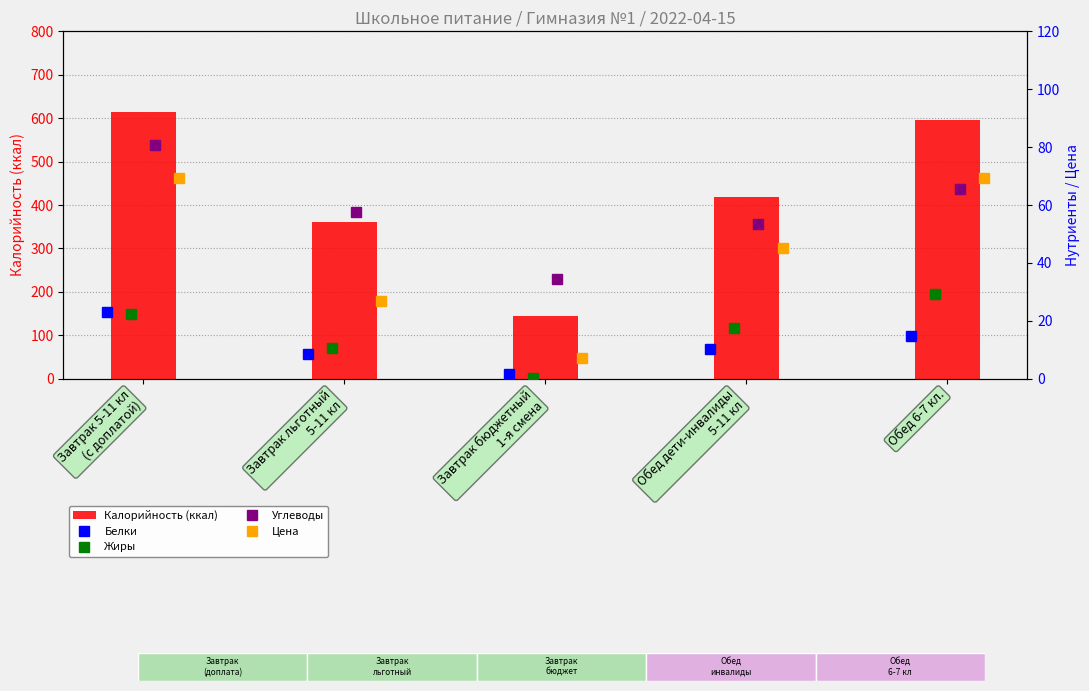

How many data points does each series have?

5